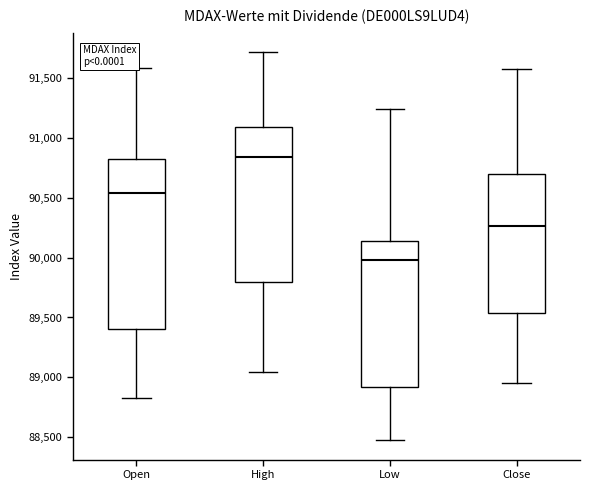

Reading left to right, transcribe this box plot: for each box, give where its median line is, the range the box spans, and where its two whiskers end, as read against the y-axis. The values are not printed on the chart, so give them approximately, as read against the axis.

Open: median 90550, box 89400 to 90850, whiskers 88850 to 91600
High: median 90850, box 89800 to 91100, whiskers 89050 to 91700
Low: median 90000, box 88900 to 90150, whiskers 88500 to 91250
Close: median 90250, box 89550 to 90700, whiskers 88950 to 91600